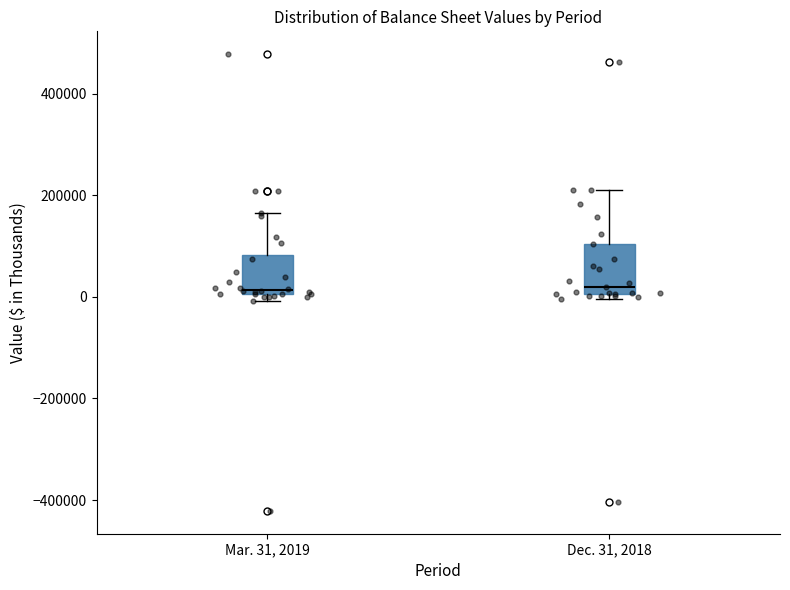

Comparing the boxes themselves (not the whiskers), which one is the tallest?

Dec. 31, 2018